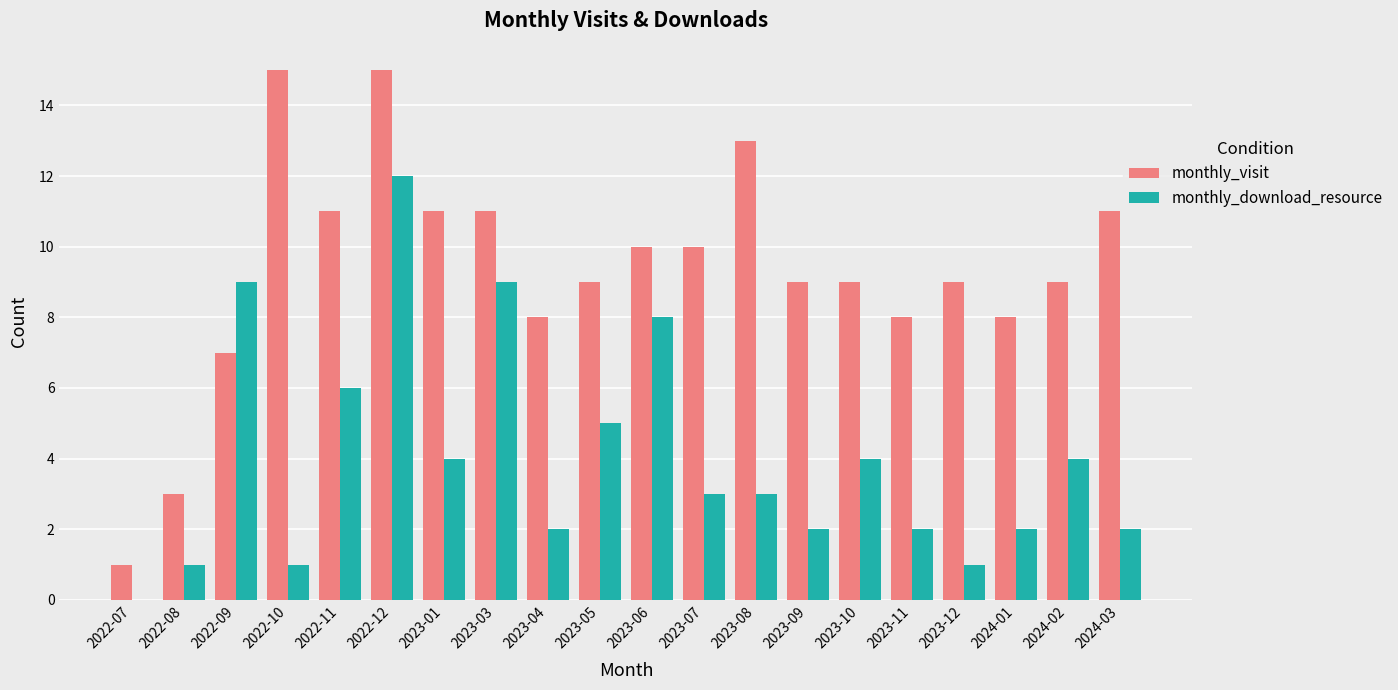

What is the sum of the monthly_download_resource values at 2023-10 and 2023-12?

5